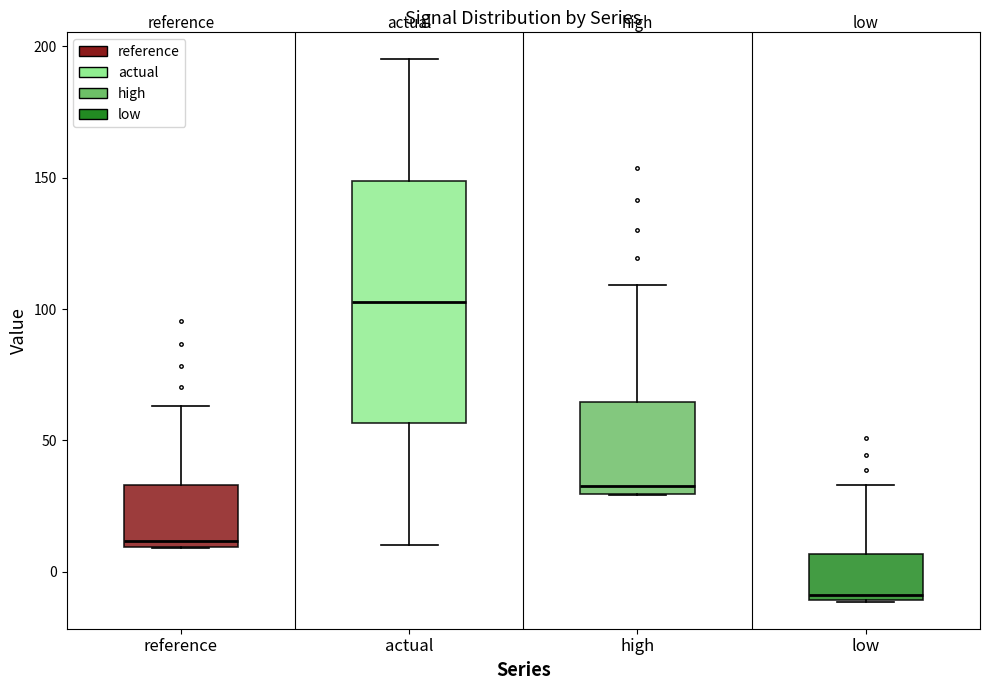

Reading left to right, transcribe this box plot: for each box, give where its median line is, the range the box spans, and where its two whiskers end, as read against the y-axis. The values are not printed on the chart, so give them approximately, as read against the axis.

reference: median 10 (just above the box's lower edge), box 10 to 35, whiskers 10 to 65
actual: median 105, box 55 to 150, whiskers 10 to 195
high: median 35, box 30 to 65, whiskers 30 to 110
low: median -10 (just above the box's lower edge), box -10 to 5, whiskers -10 to 35